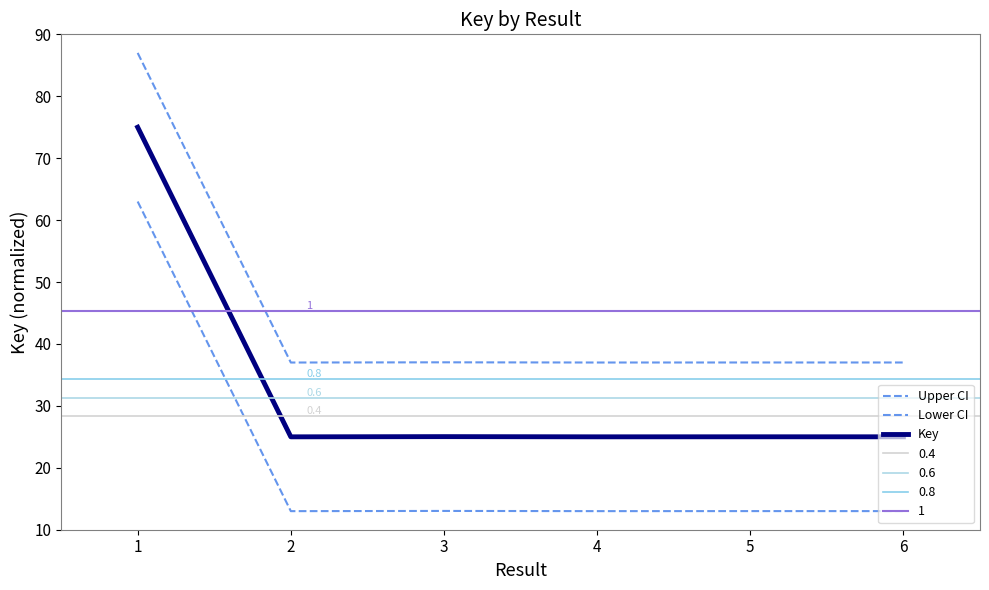

Is this an area chart (filled region under the line)?

No